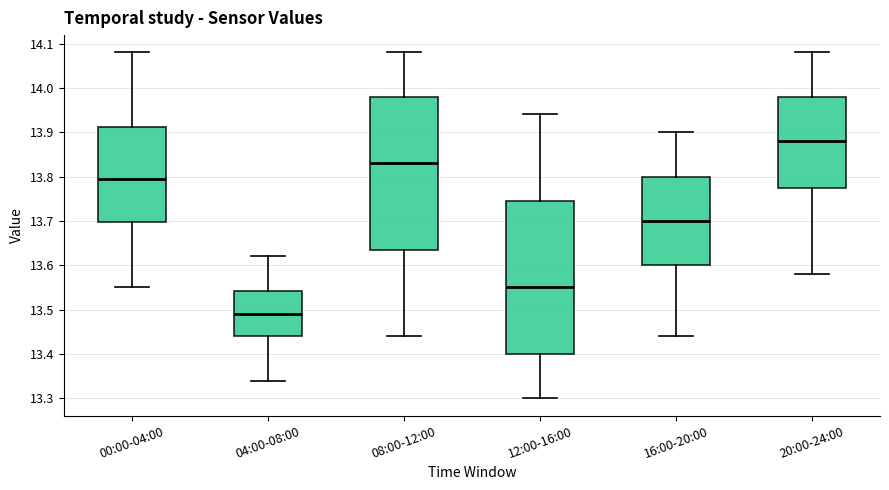

Which box has the highest median line?

20:00-24:00